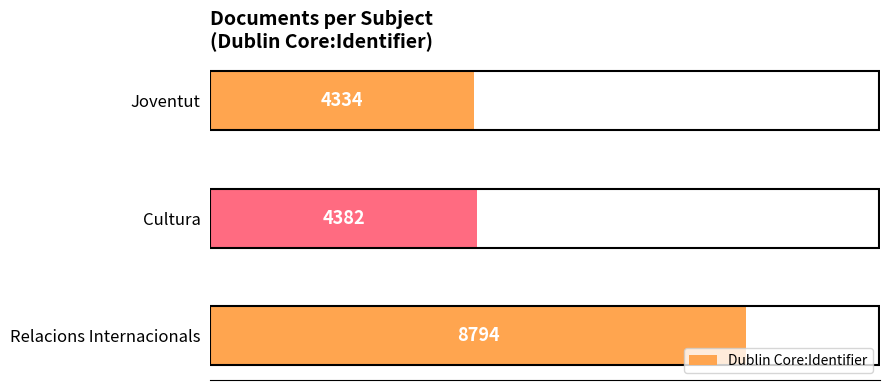

At which label is the value closest to 6564?

Cultura